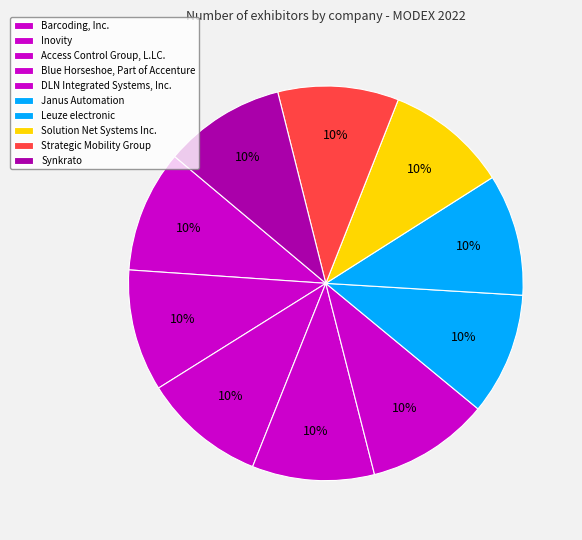

Is it true that Leuze electronic is 21% of the pie?

False